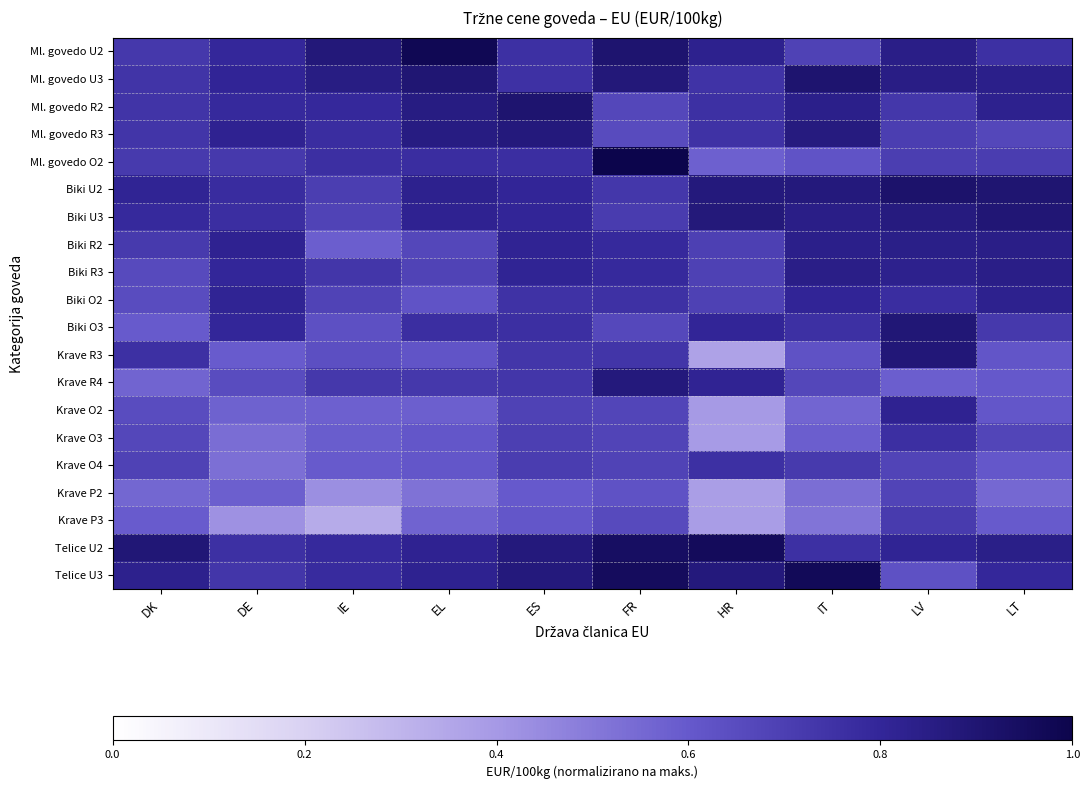

Which has a higher value, ES or LV?

LV